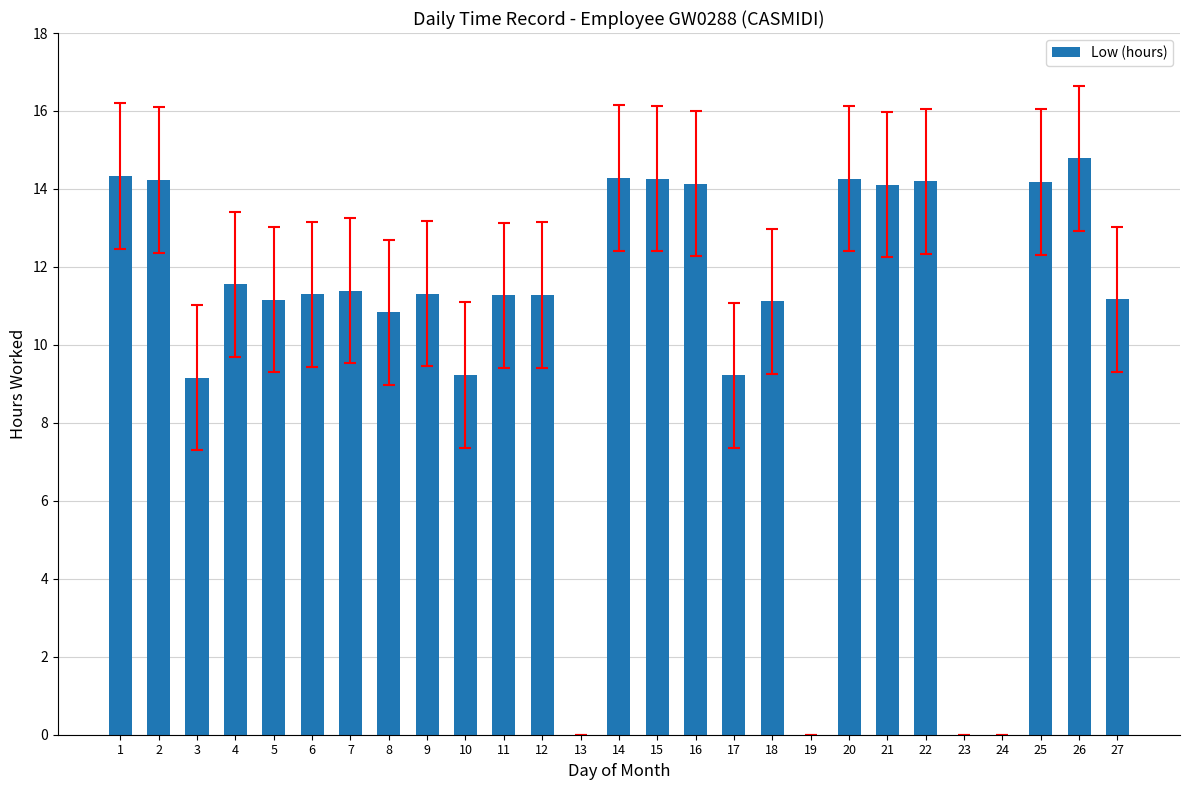

How many categories are shown in the chart?

27